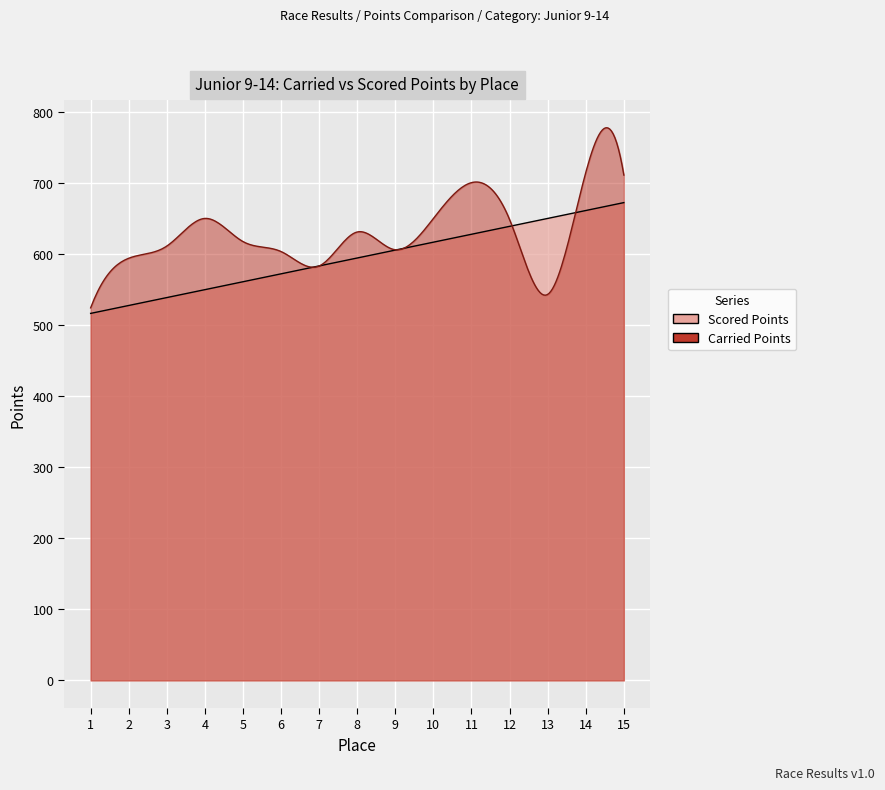

List the series in order of their overall mean, lowest first.

Scored Points, Carried Points